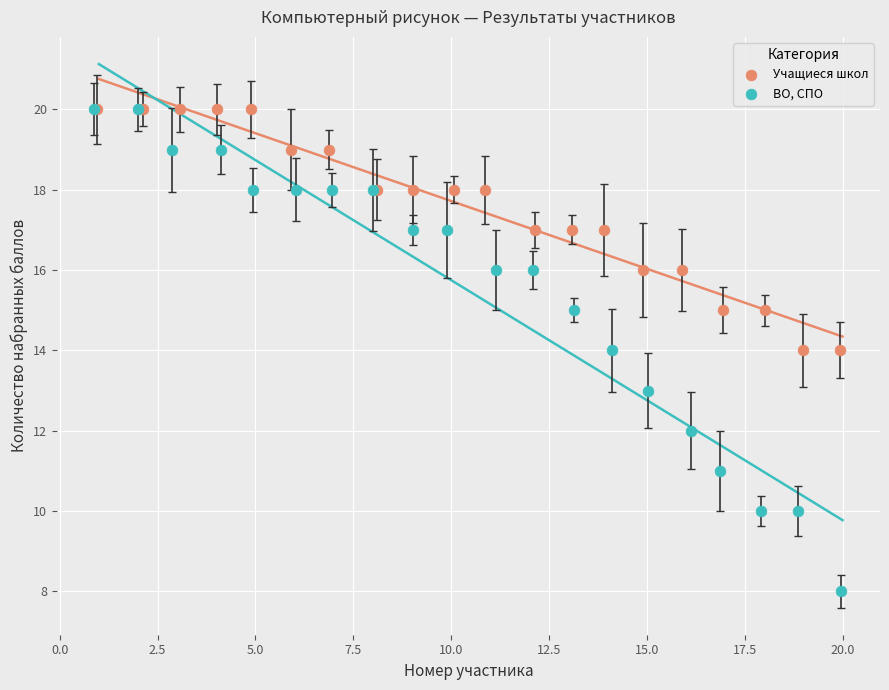

Which series reaches the minimum Y coordinate?

ВО, СПО